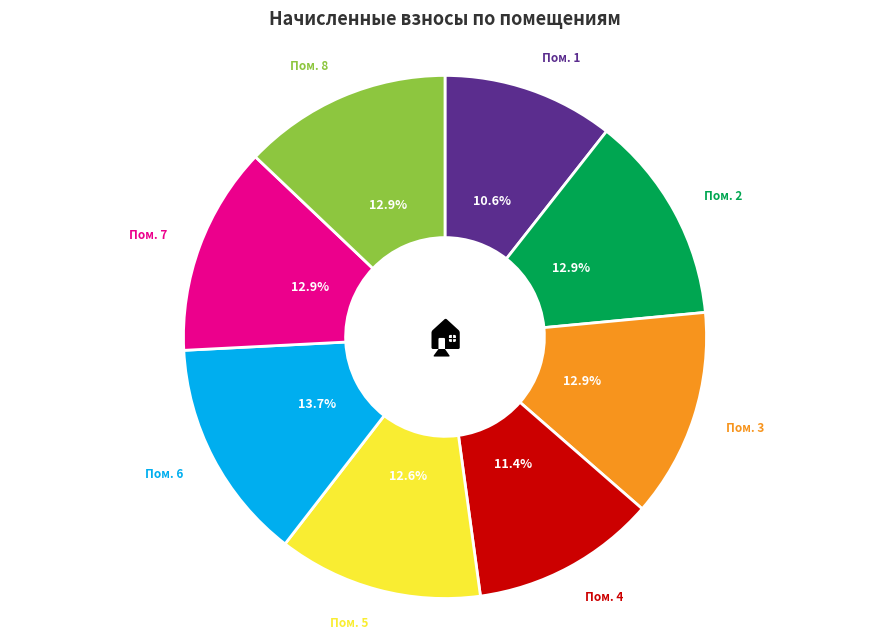

Is there a majority slice in this chart?

No